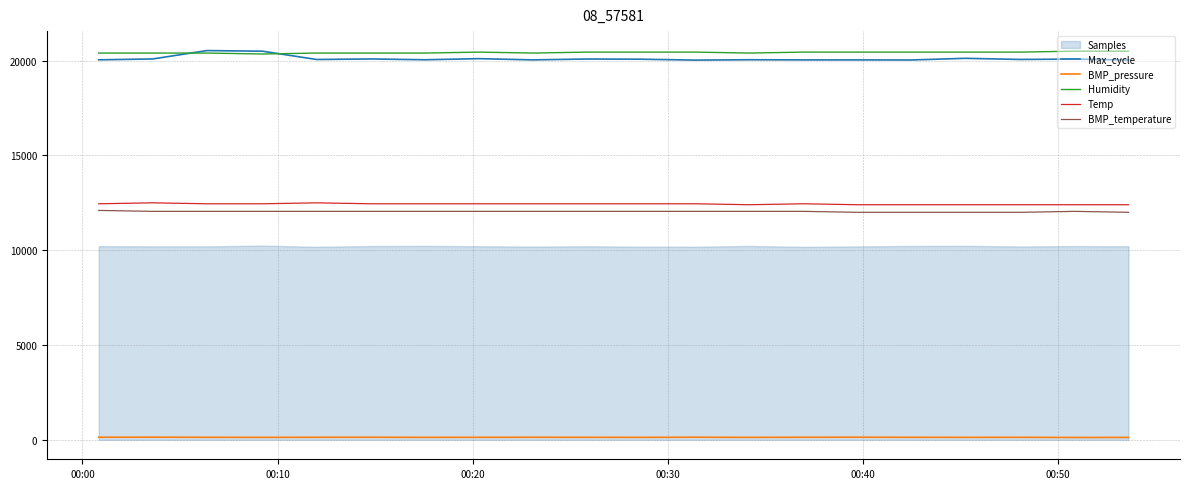

True or false: BMP_temperature and Temp cross at least once.

False